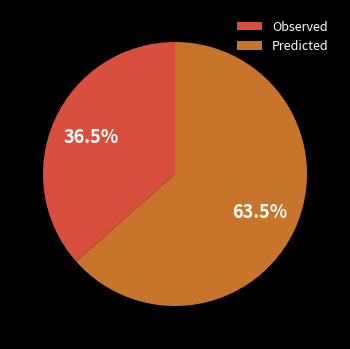

The Predicted slice represents 71% of the pie. True or false?

False